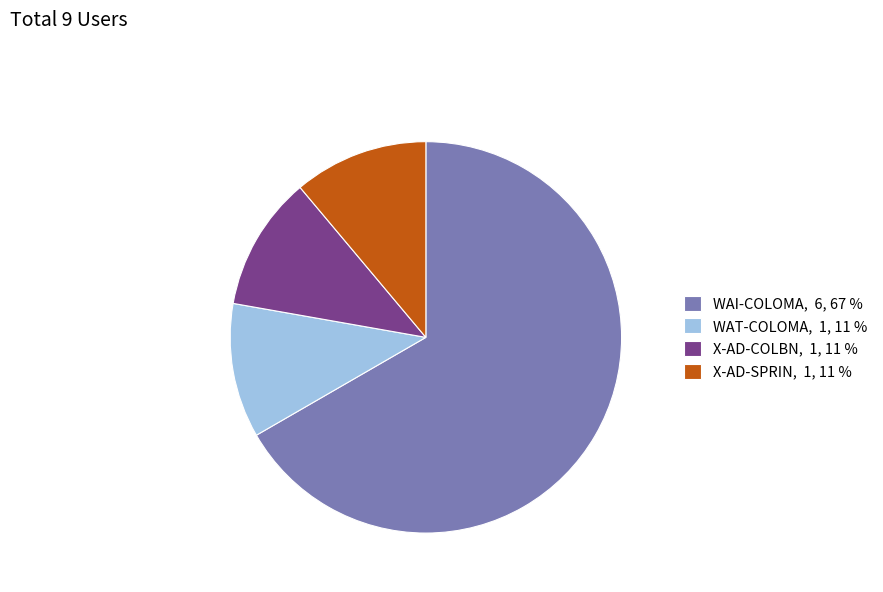

Which slice represents more than half of the pie?

WAI-COLOMA